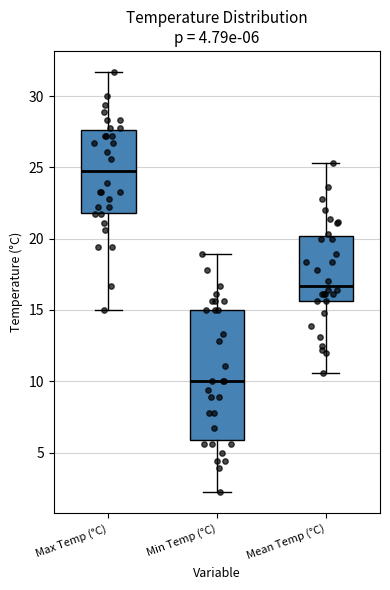

Which box is the tallest, from its lower edge to its upper edge?

Min Temp (°C)